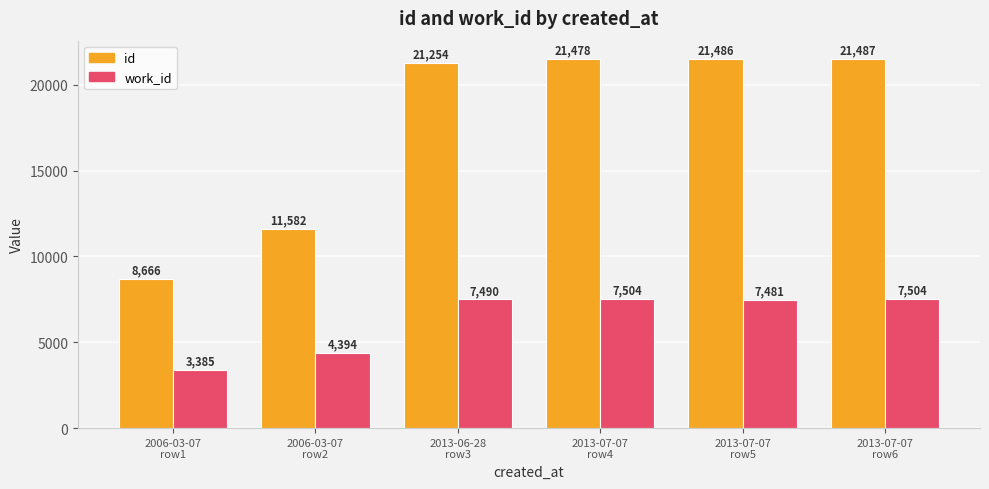

Rank the categories by id value from highest to lowest.

2013-07-07
row6, 2013-07-07
row5, 2013-07-07
row4, 2013-06-28
row3, 2006-03-07
row2, 2006-03-07
row1